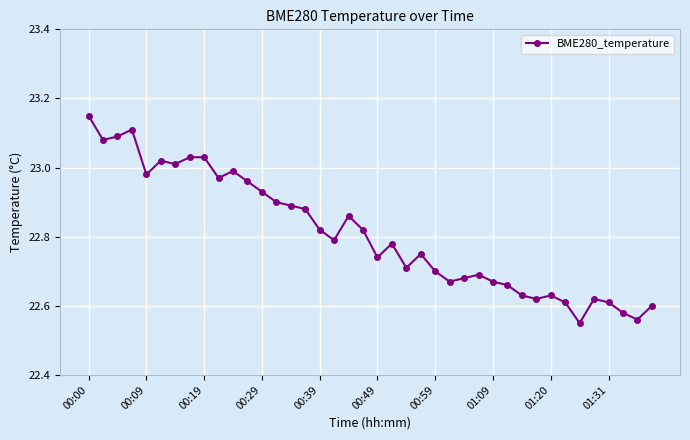

What is the difference between the maximum and minimum values?

0.6